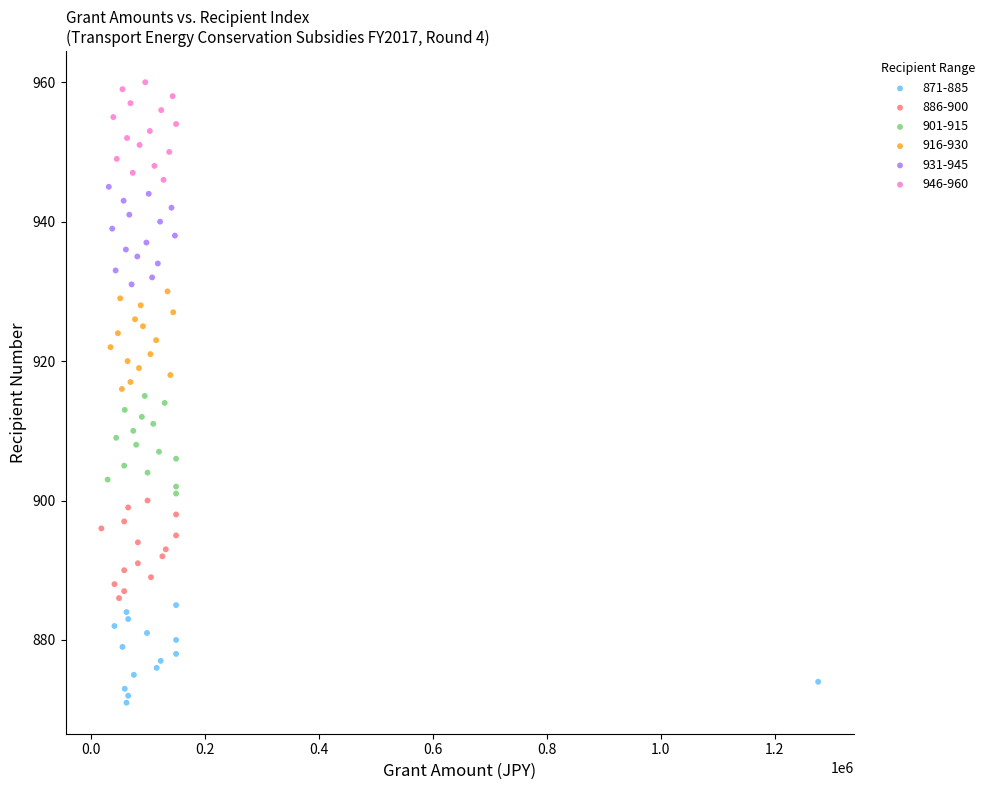

Which series reaches the maximum Y coordinate?

946-960